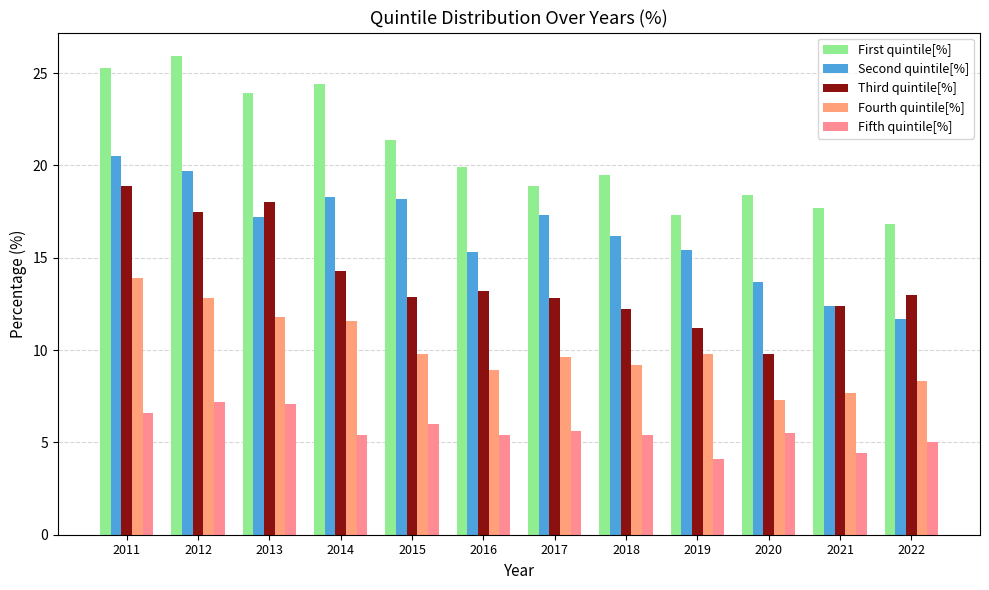

Where does the Fifth quintile[%] series first go above 5?

2011